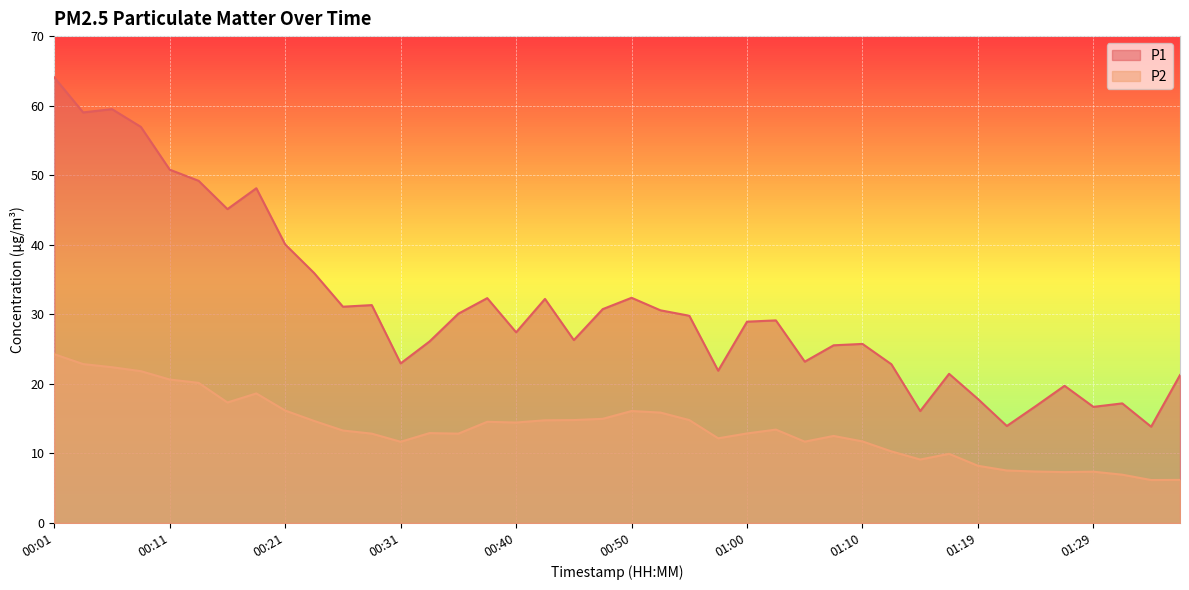

What is the label of the 35th point from the left?

01:24